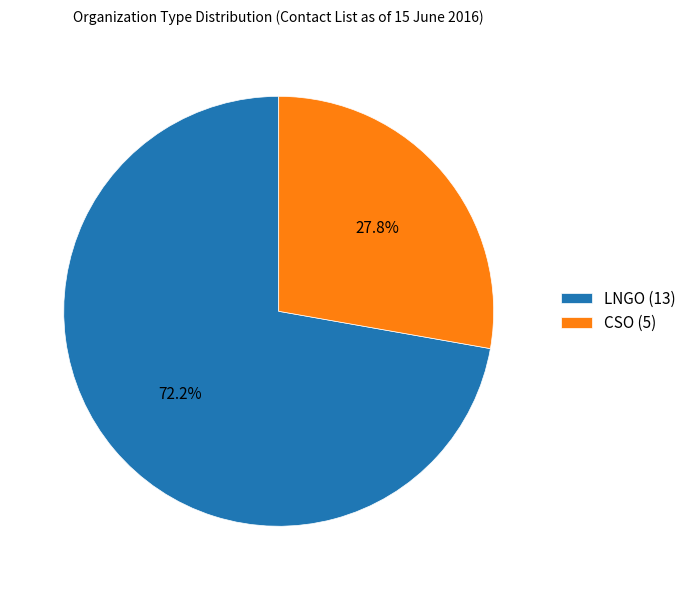

To the nearest percent, what is the combined percentage of LNGO and CSO?

100%